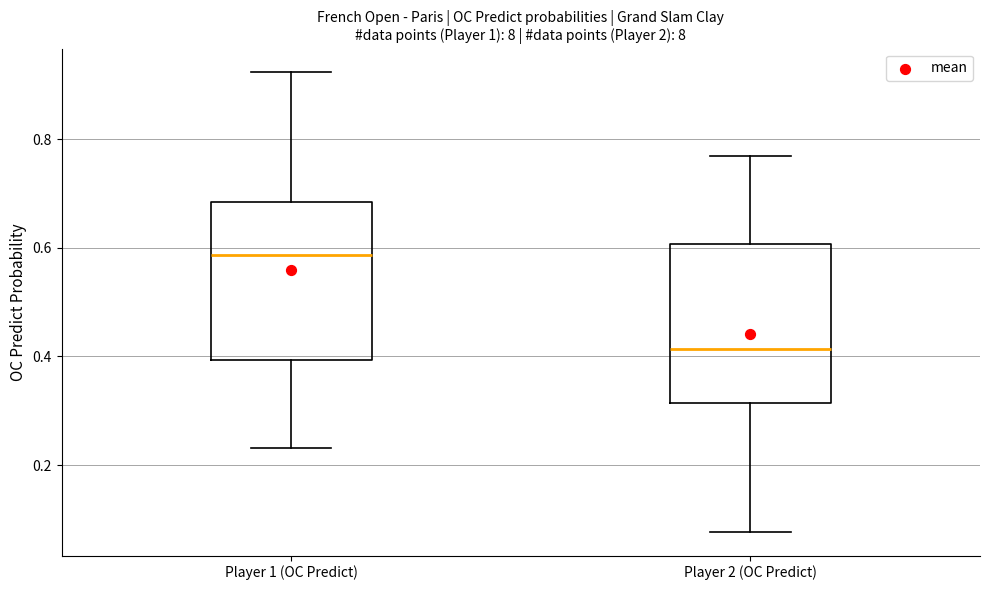

Reading left to right, read every box against the y-axis: the position of its median line, the range the box covers, and the ends of its whiskers. The values are not printed on the chart, so give them approximately, as read against the axis.

Player 1 (OC Predict): median 0.58, box 0.40 to 0.68, whiskers 0.24 to 0.92
Player 2 (OC Predict): median 0.42, box 0.32 to 0.60, whiskers 0.08 to 0.76